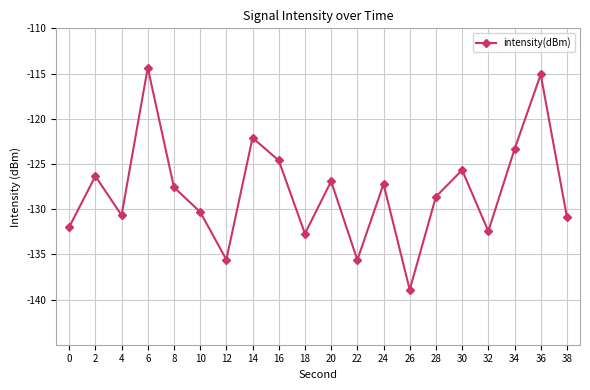

Does the chart have visible grid lines?

Yes